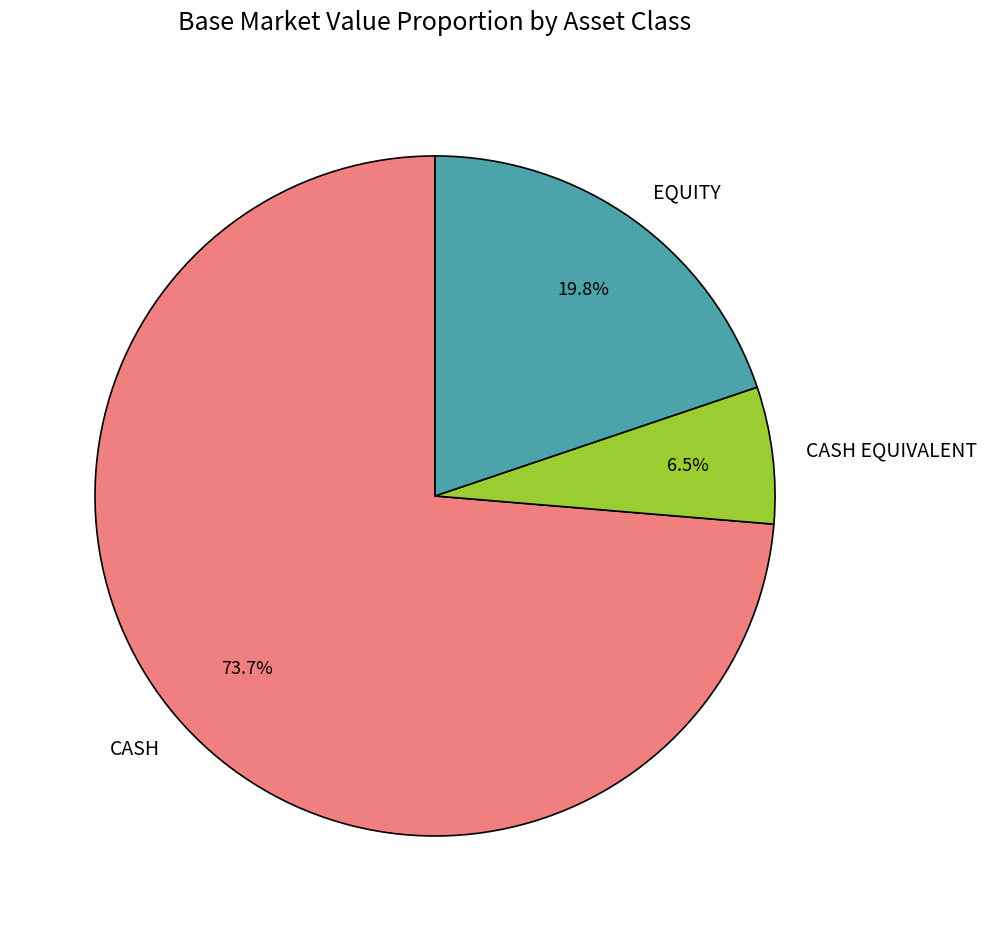

Which has a higher value, CASH or EQUITY?

CASH